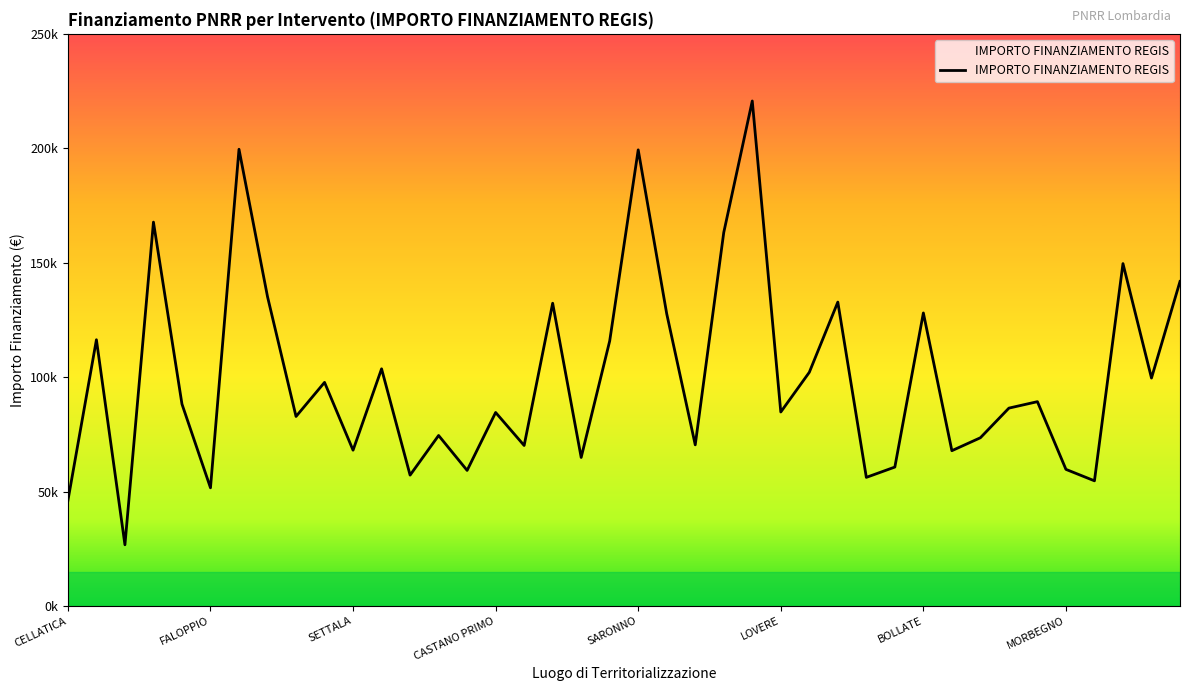

Does the chart have visible grid lines?

No